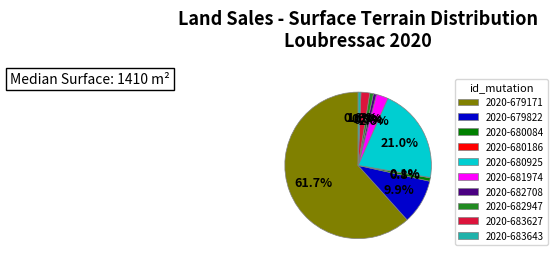

To the nearest percent, what percentage of the pie is 2020-683627?

2%